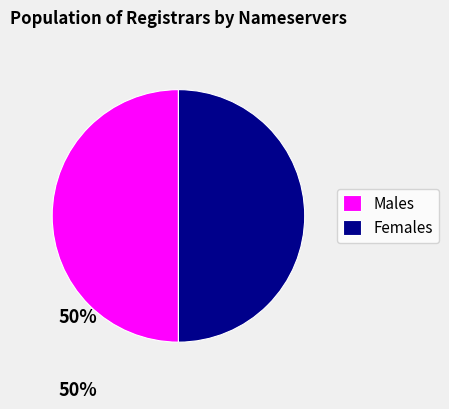

Do Females and Males together represent more than half of the pie?

Yes